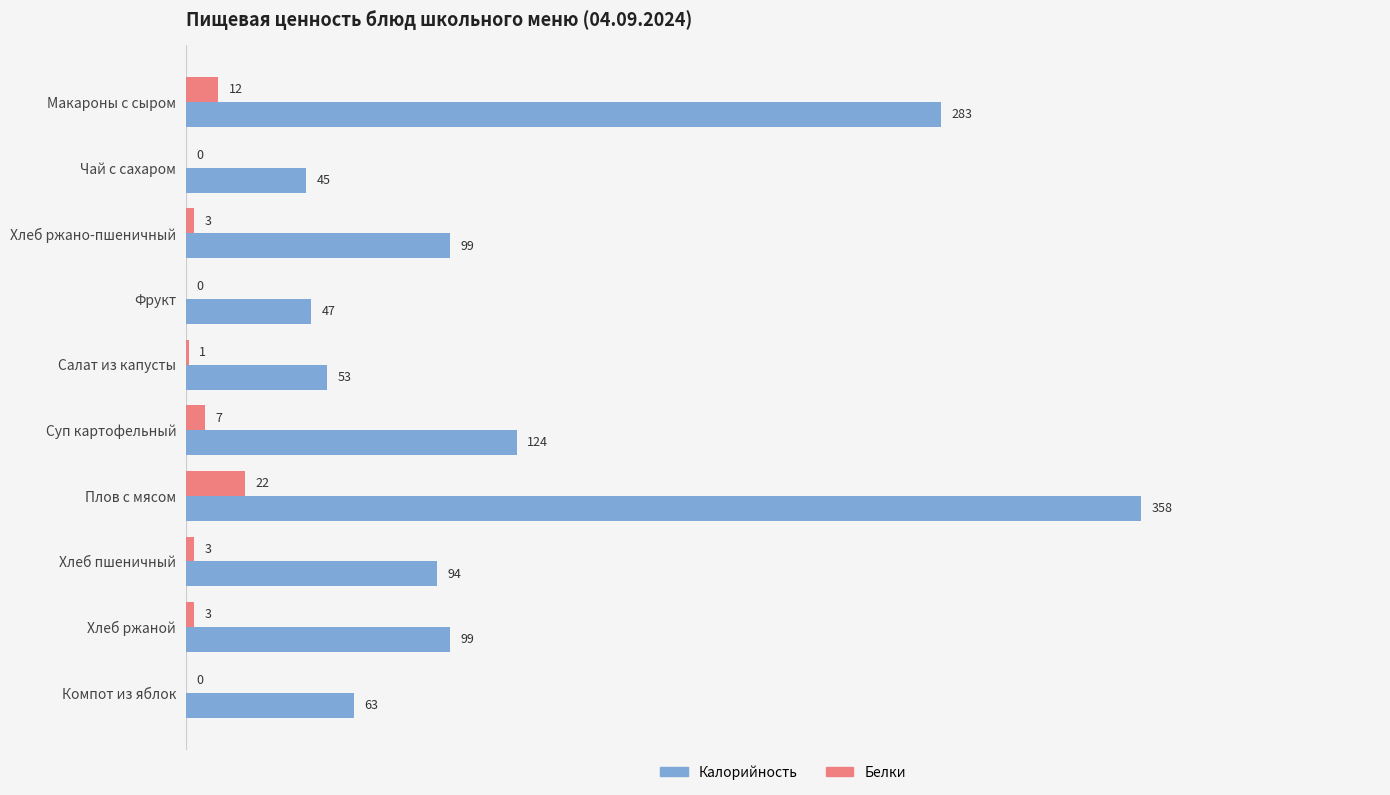

What is the sum of all Белки values?

51